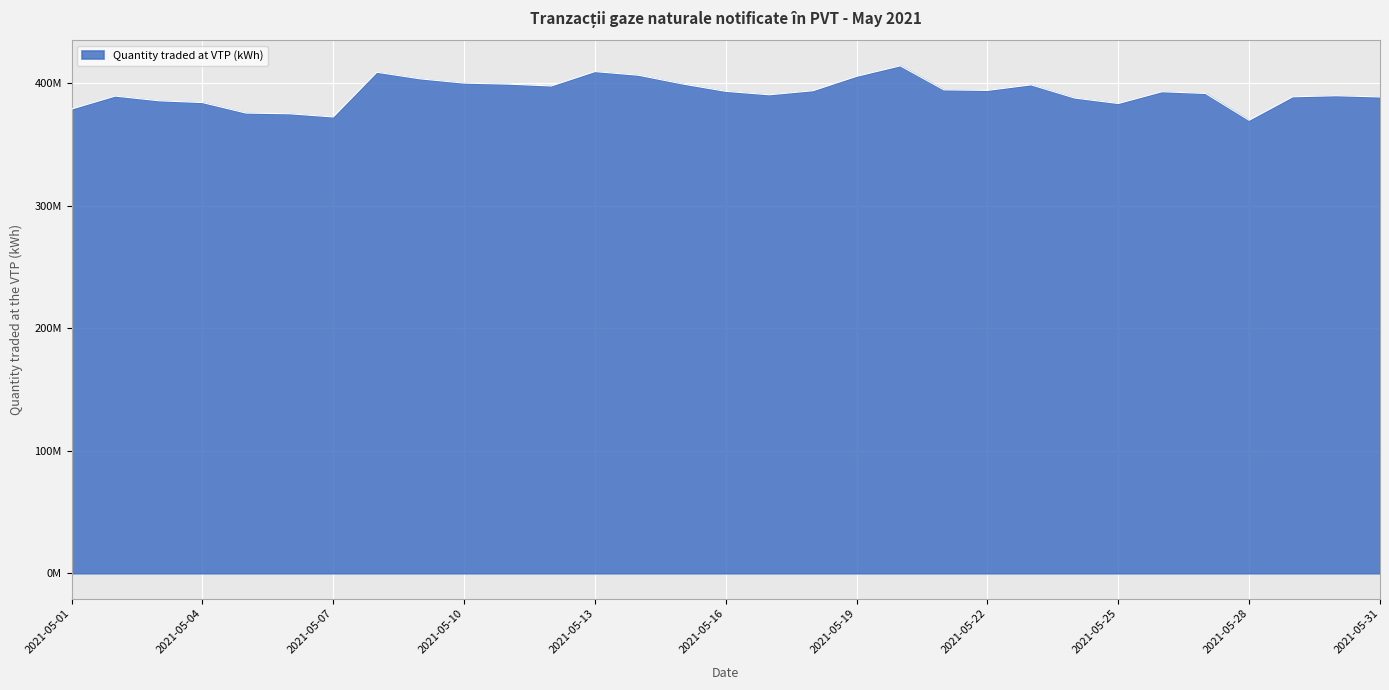

Where is the data nearest to the value 392040795?

2021-05-27